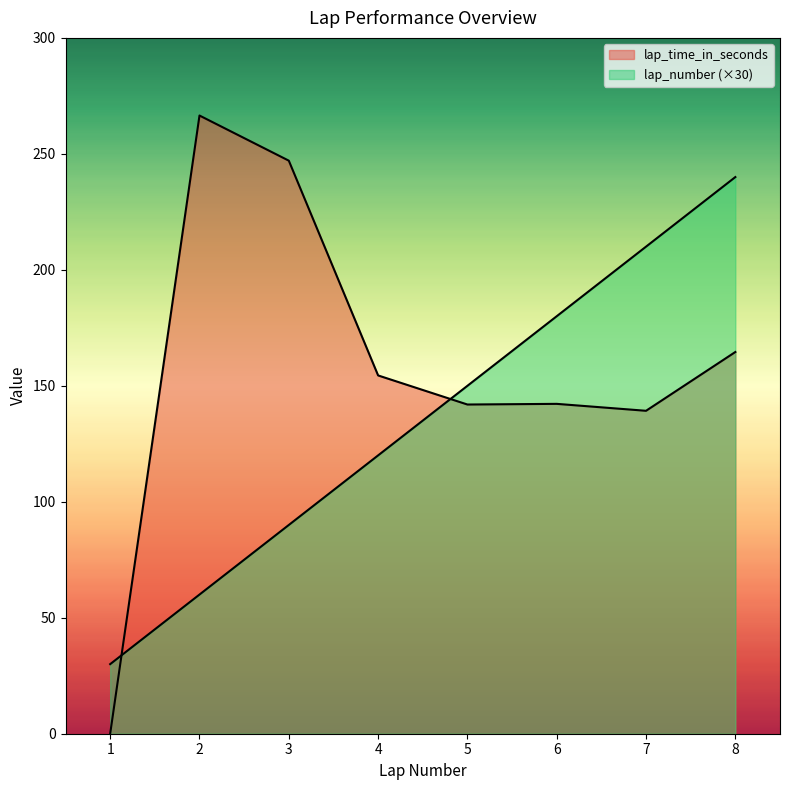

Count the number of categories in the chart.

8